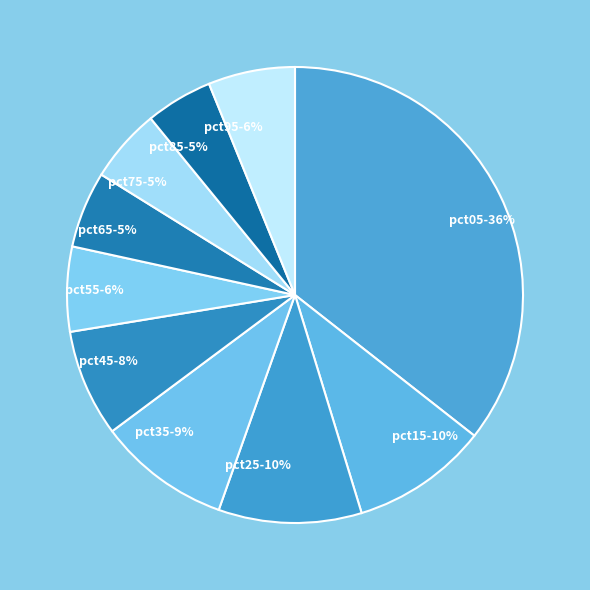

Which category has the biggest portion of the pie?

pct05